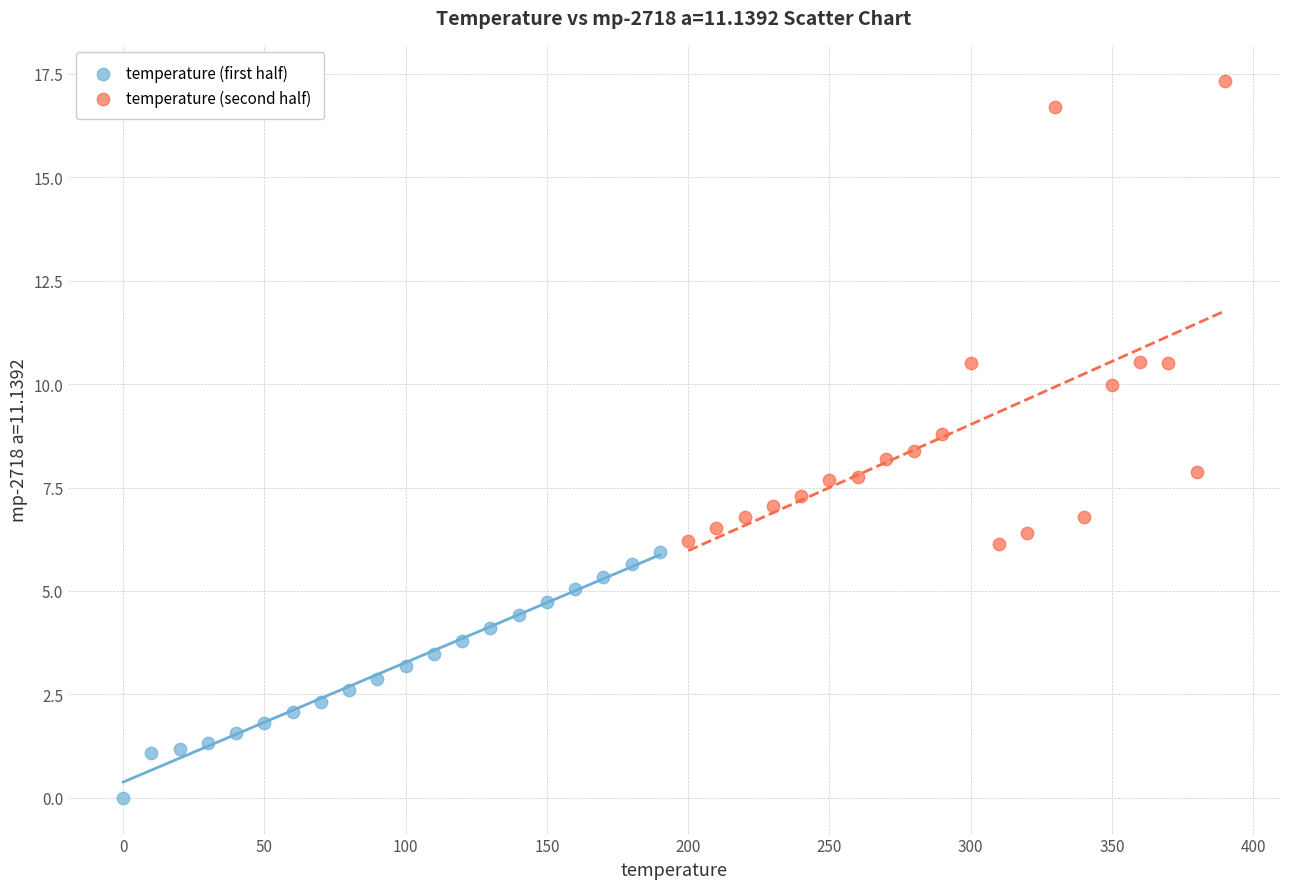

Which series contains the lowest Y value?

temperature (first half)